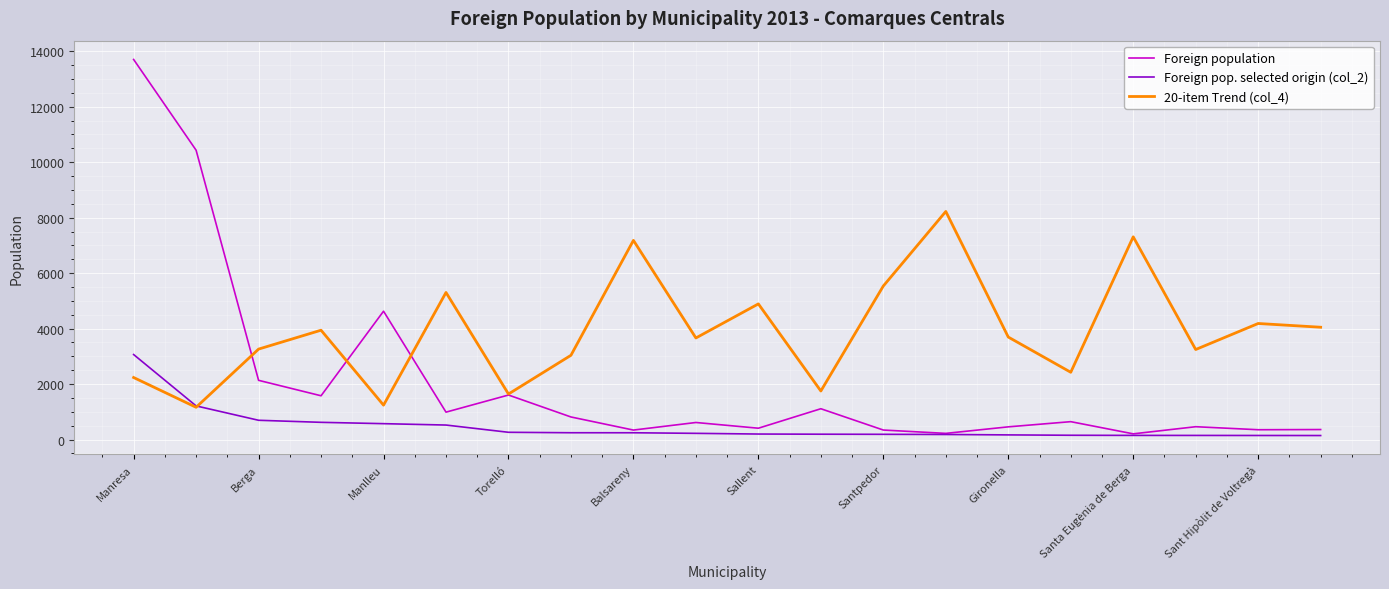

Does the chart display data point markers on the line(s)?

No